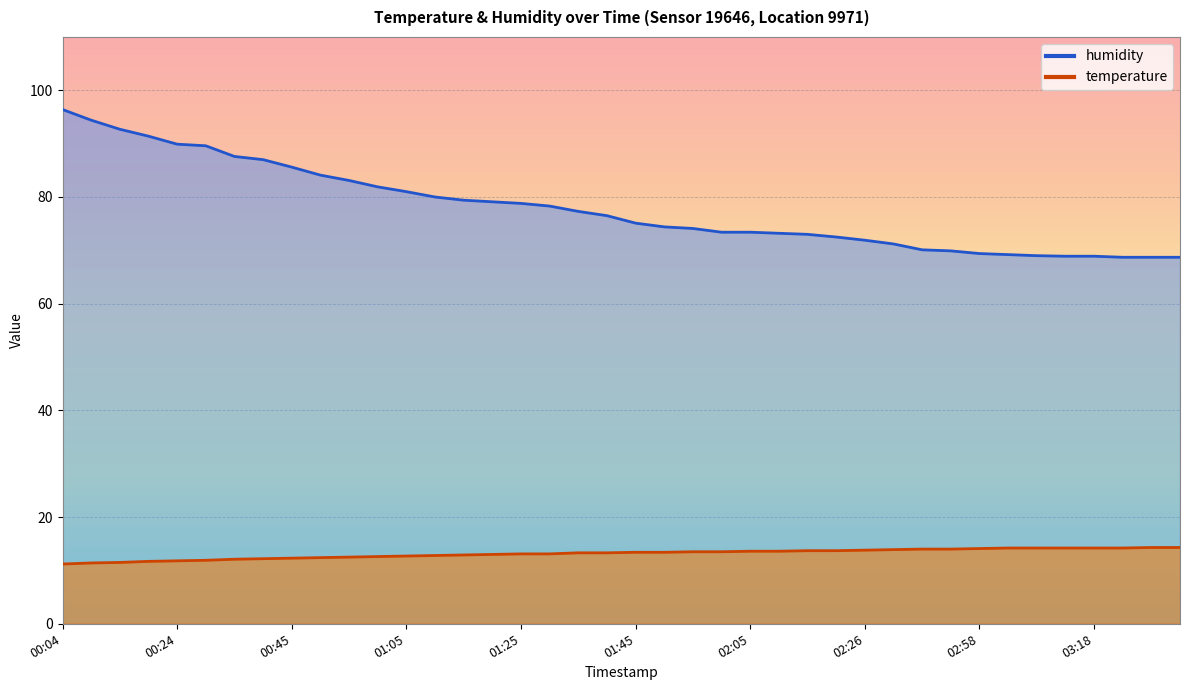

What is the sum of the humidity values at 03:08 and 00:30?

158.6